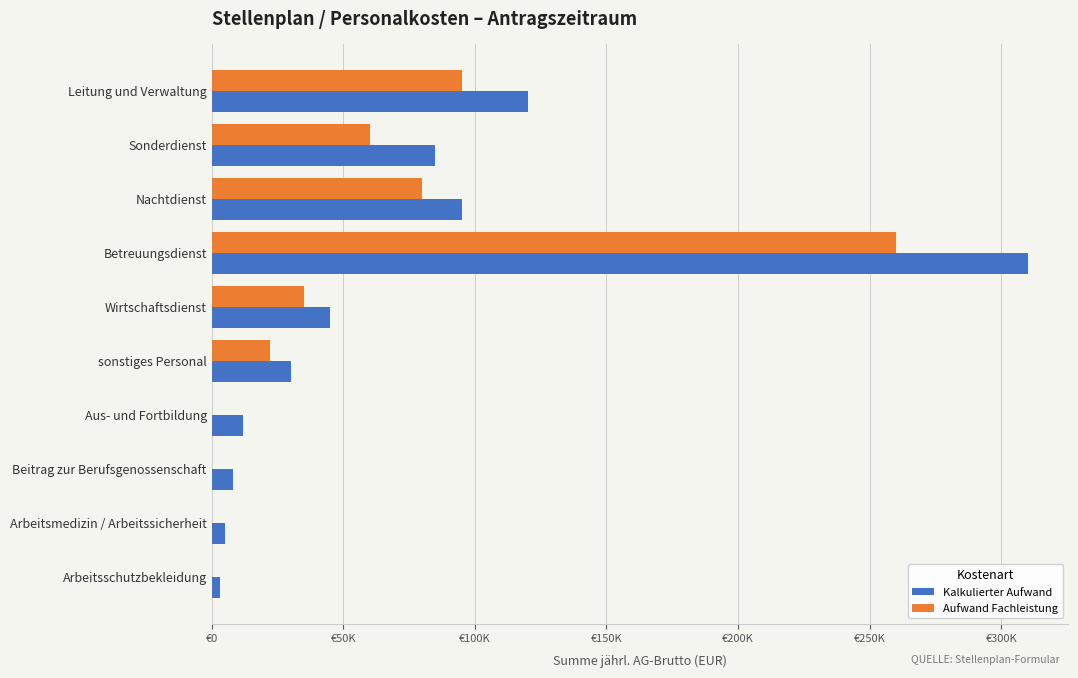

What are all the series names shown in the legend?

Kalkulierter Aufwand, Aufwand Fachleistung